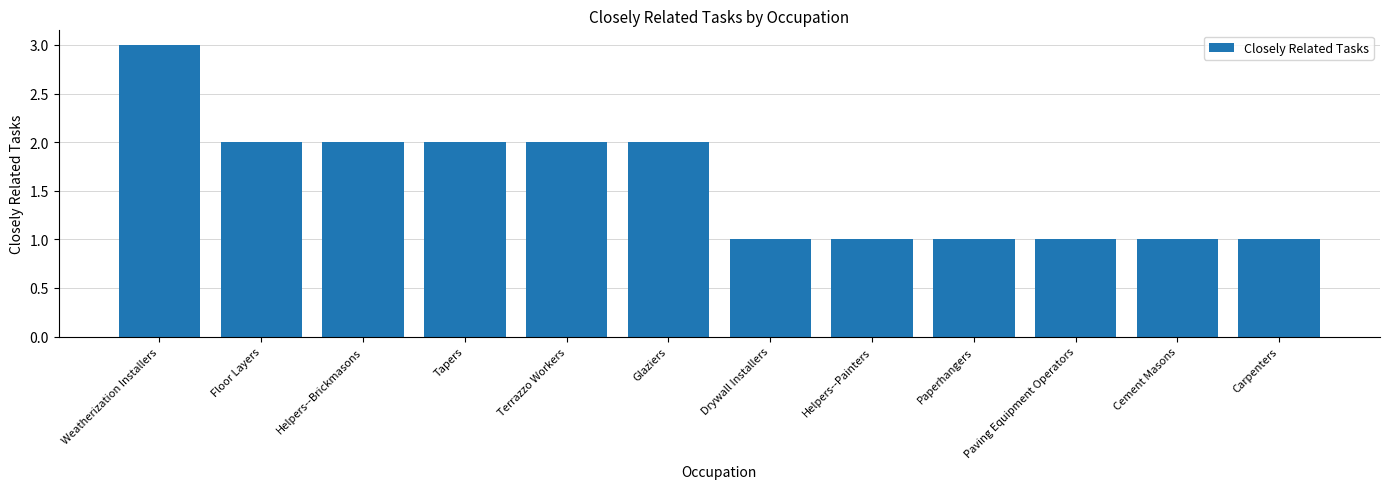

Which category has the highest value across all series?

Weatherization Installers